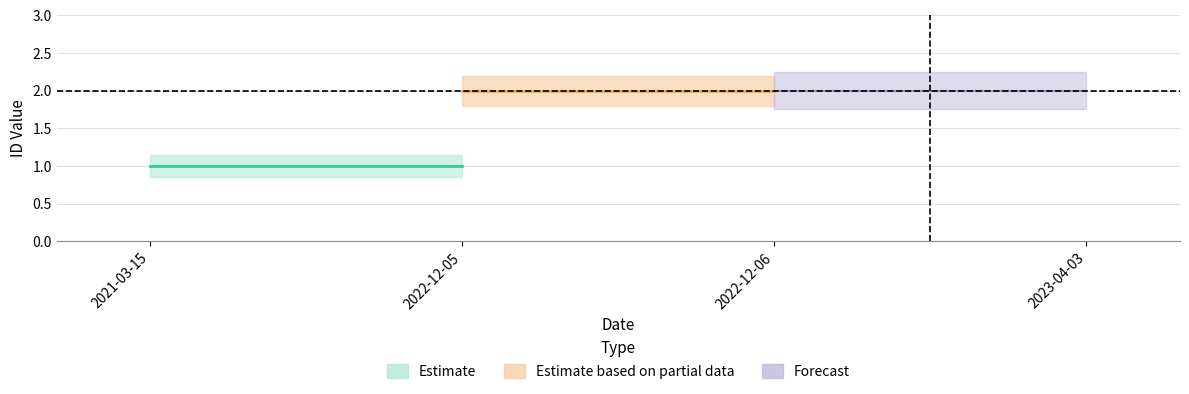

Is it true that answering dept id equals 1 at 2021-03-15?

False